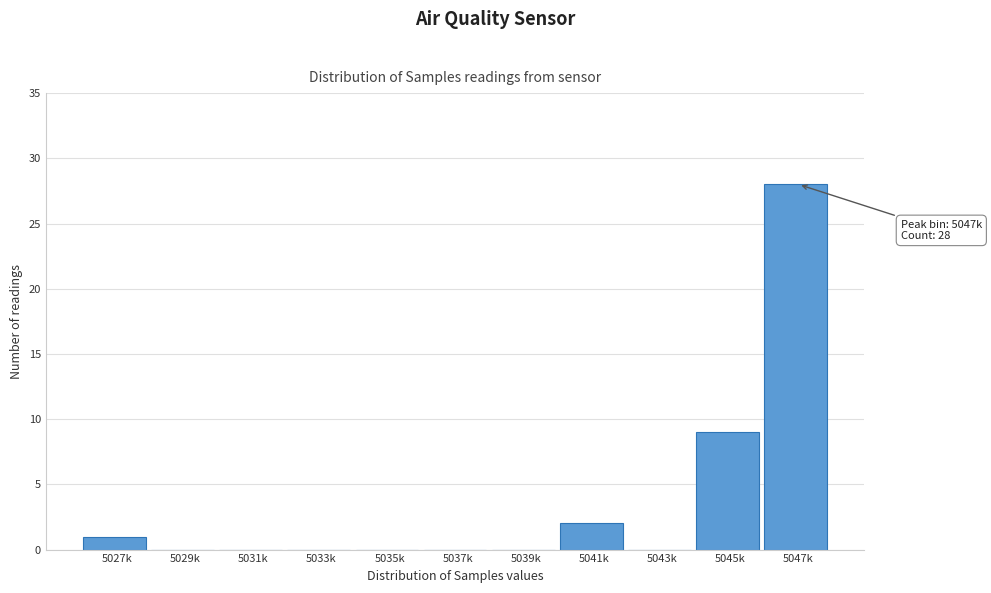

Reading right to left, transcribe all the data shown in this chart.

5047k=28	5045k=9	5043k=0	5041k=2	5039k=0	5037k=0	5035k=0	5033k=0	5031k=0	5029k=0	5027k=1